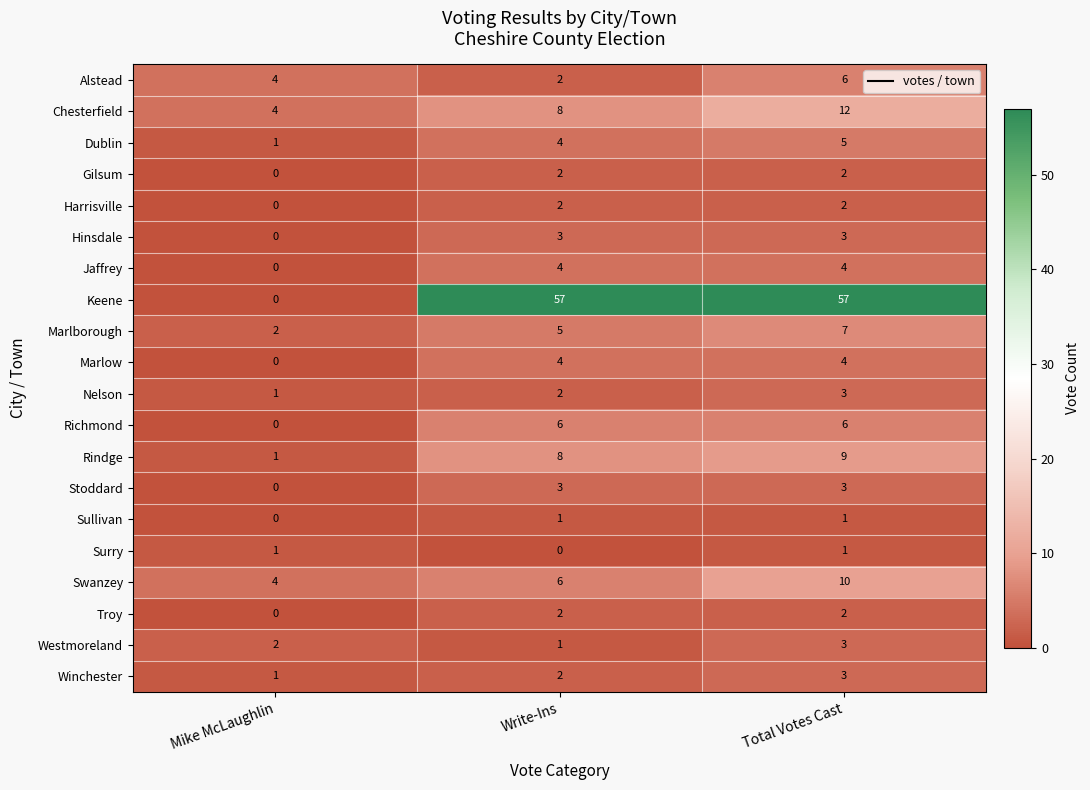

How many series are shown in this chart?

20